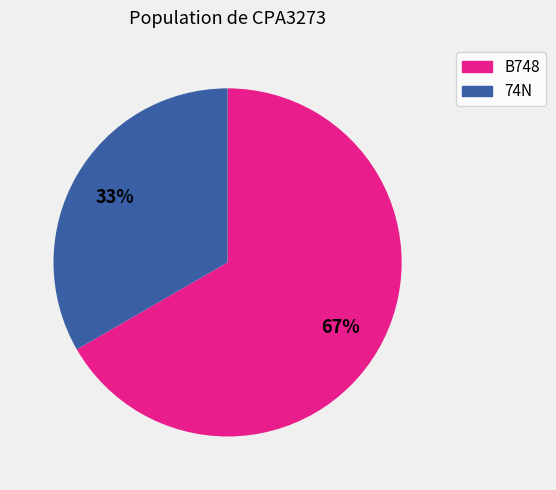

Between B748 and 74N, which is larger?

B748